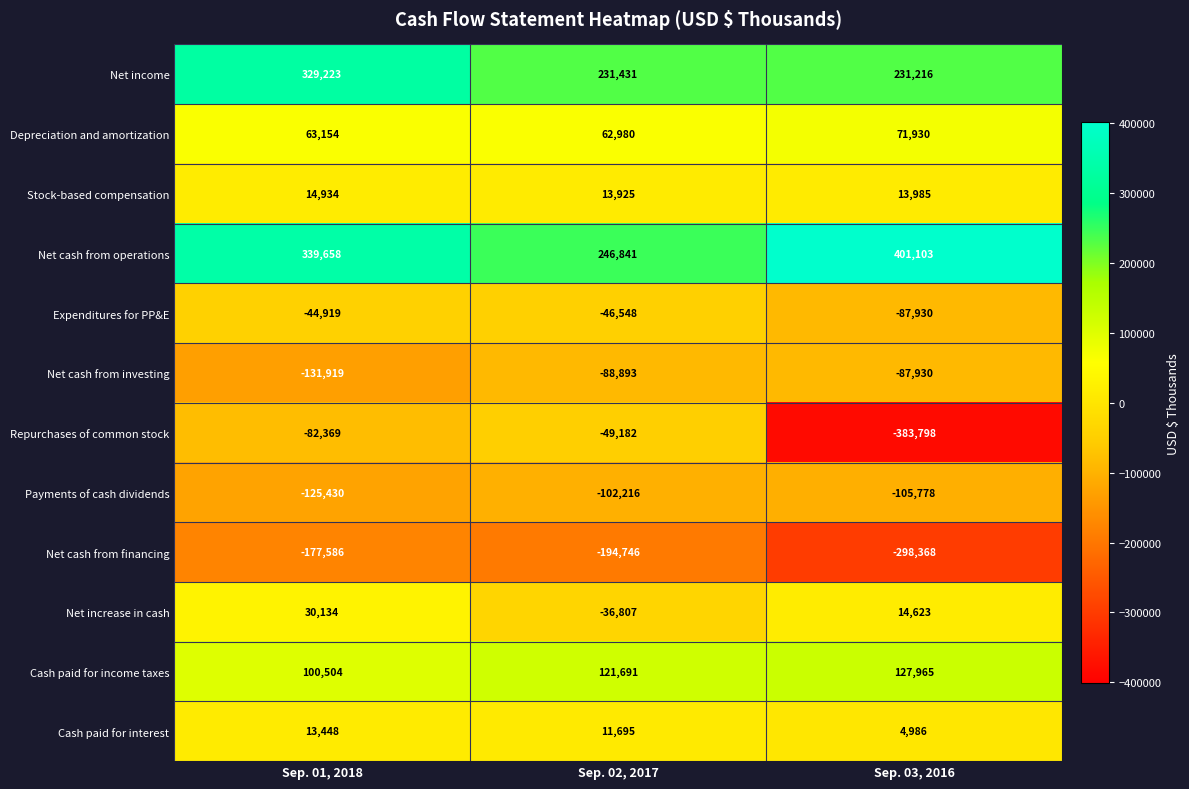

How many data points does each series have?

3